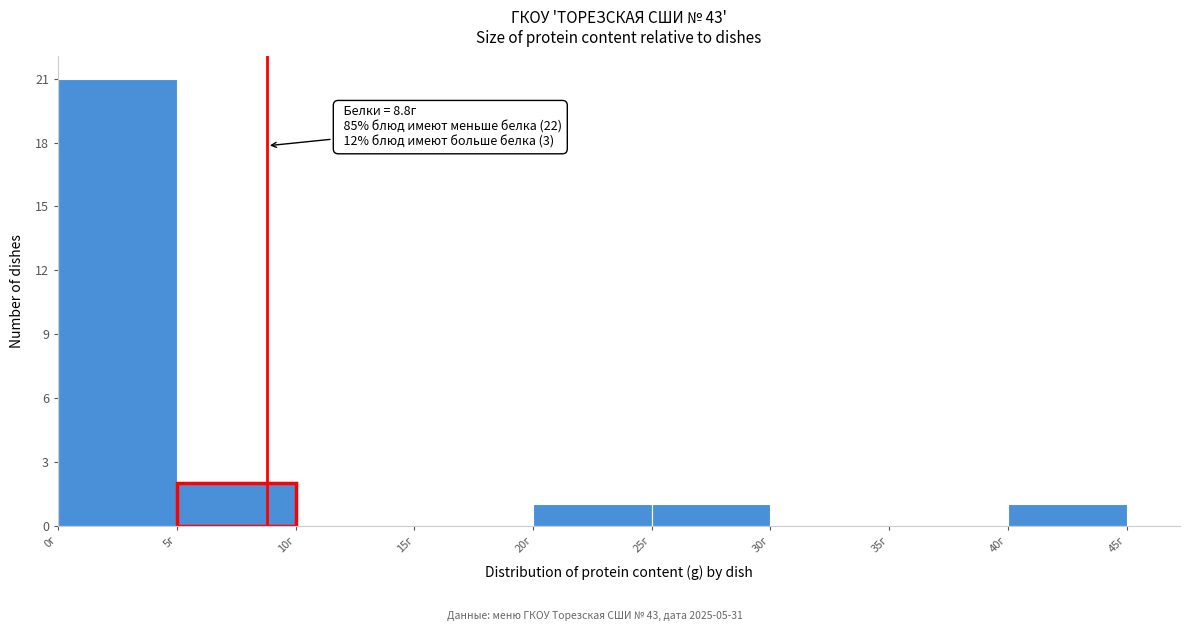

Which range on the x-axis has the tallest bar?

0 to 5